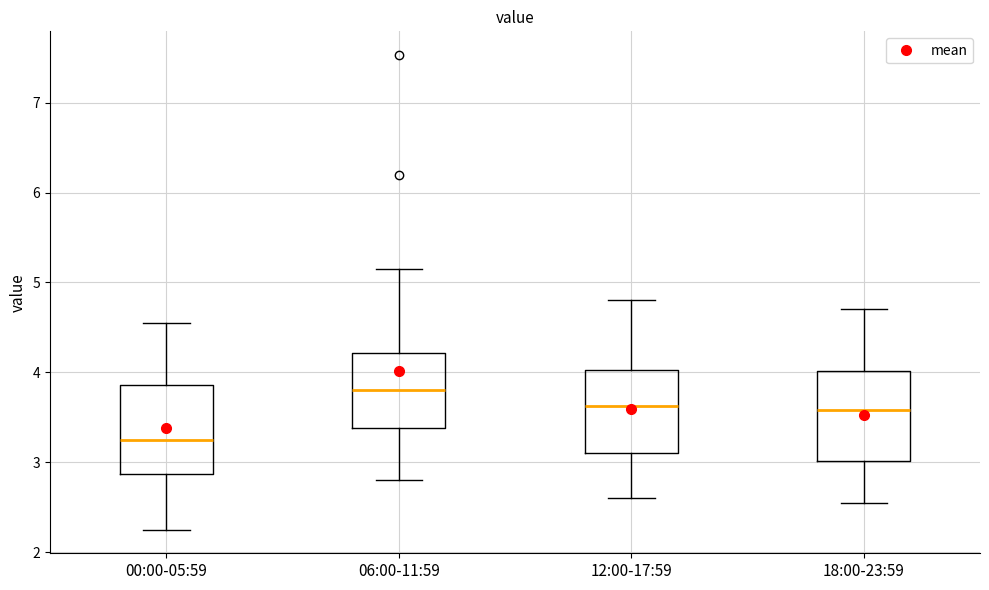

Where does the lower whisker of the box for 12:00-17:59 end on the y-axis? The values are not printed on the chart, so give them approximately, as read against the axis.

2.6